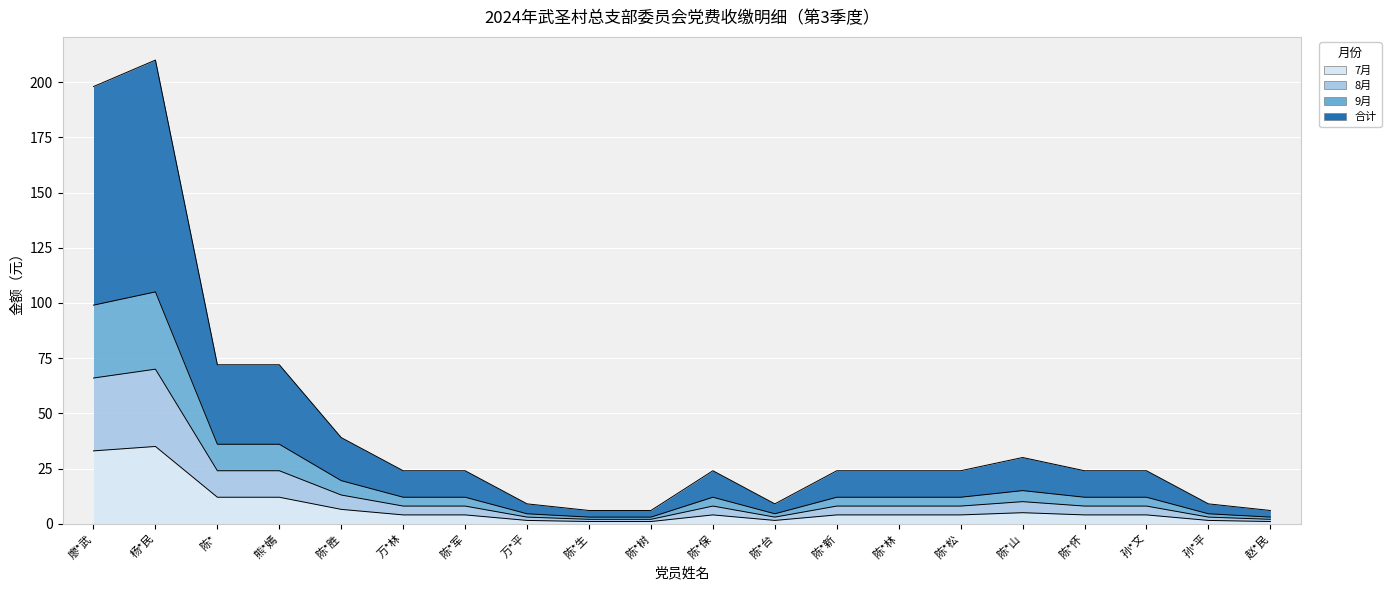

What is the difference between the highest and lowest values at 陈*怀?

20.0